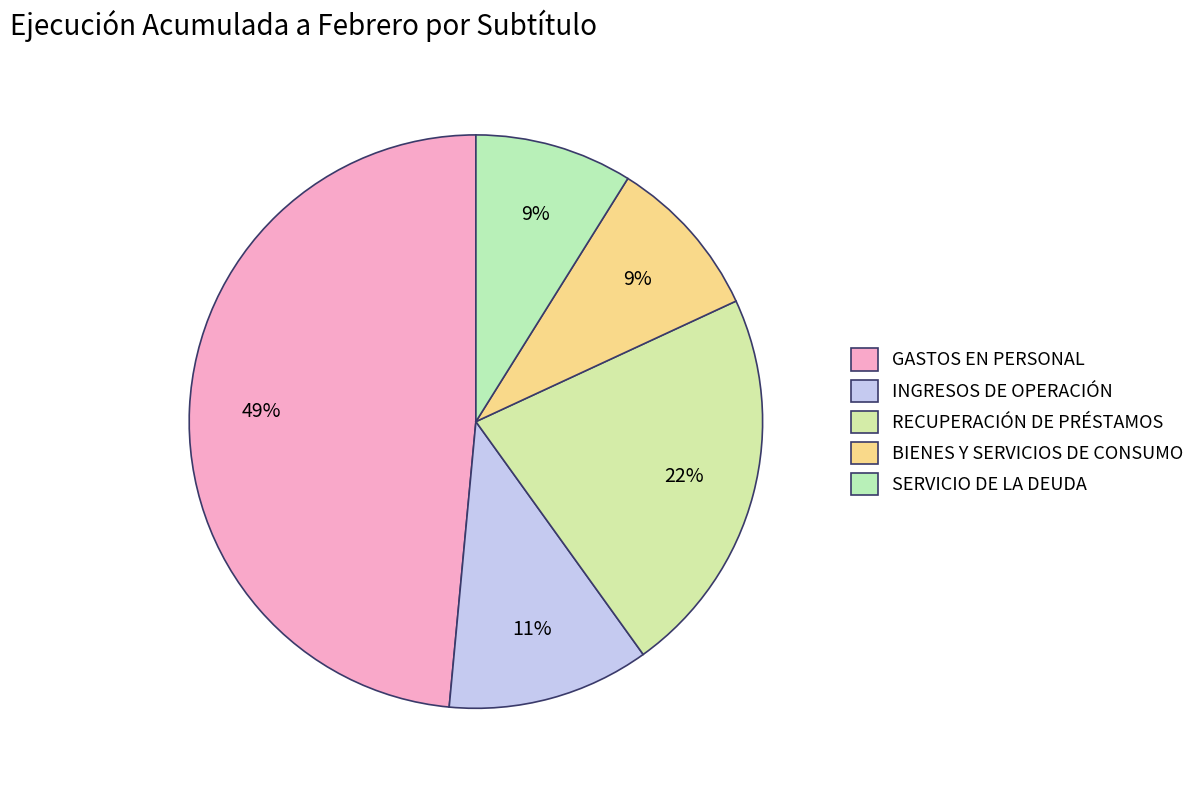

Does any single category account for the majority?

No